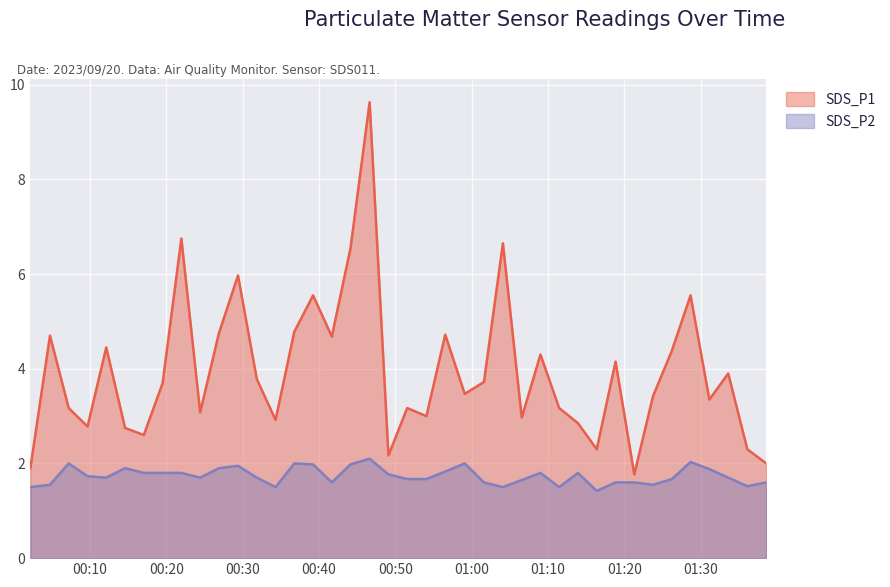

Which series has the largest range (max minus min)?

SDS_P1